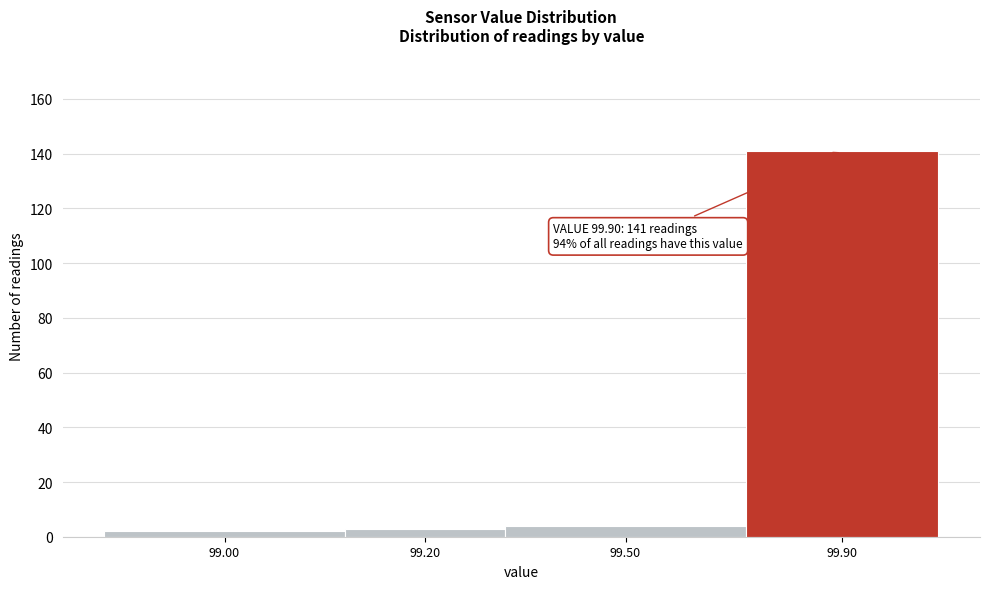

Reading left to right, list all the values displayed in this chart.

99.00=2	99.20=3	99.50=4	99.90=141